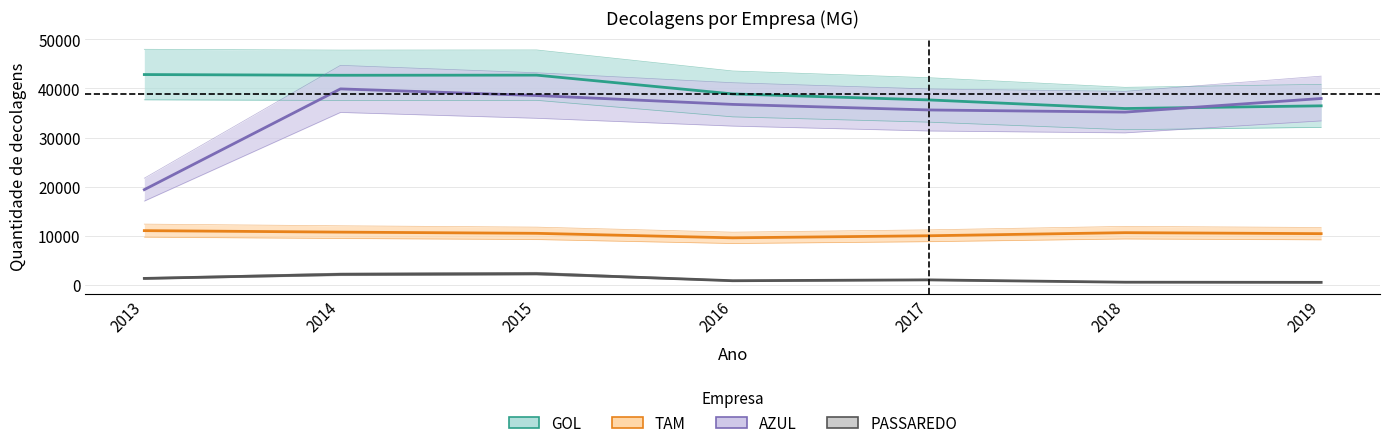

True or false: PASSAREDO has more than 0 points higher than both neighbors.

True